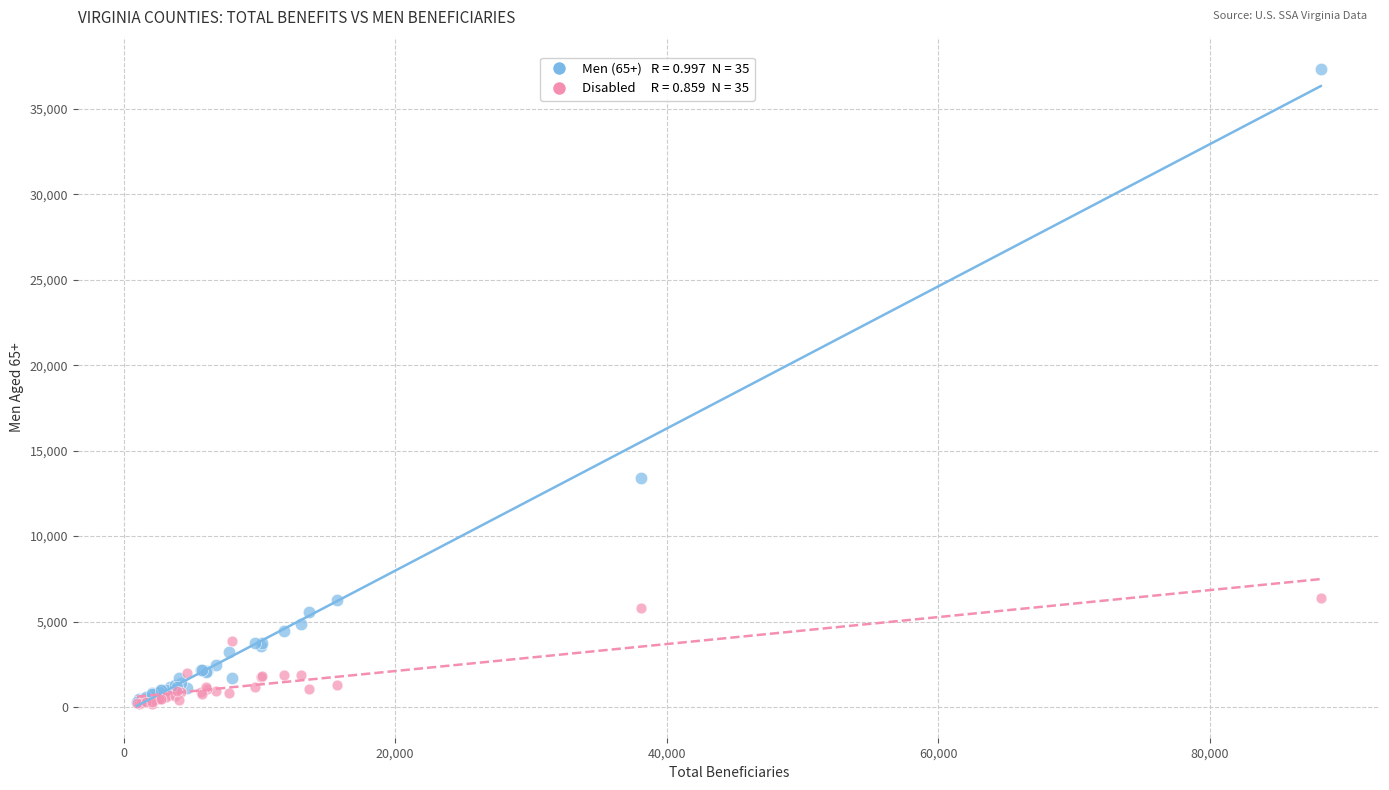

Across all series, what Y value is closest to 18753?

13372